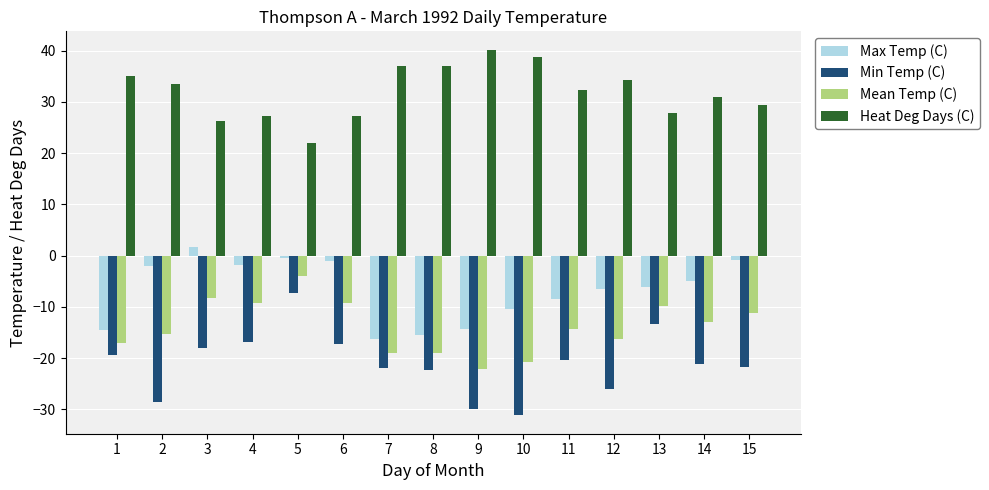

At which label is Heat Deg Days (C) closest to 31?

14